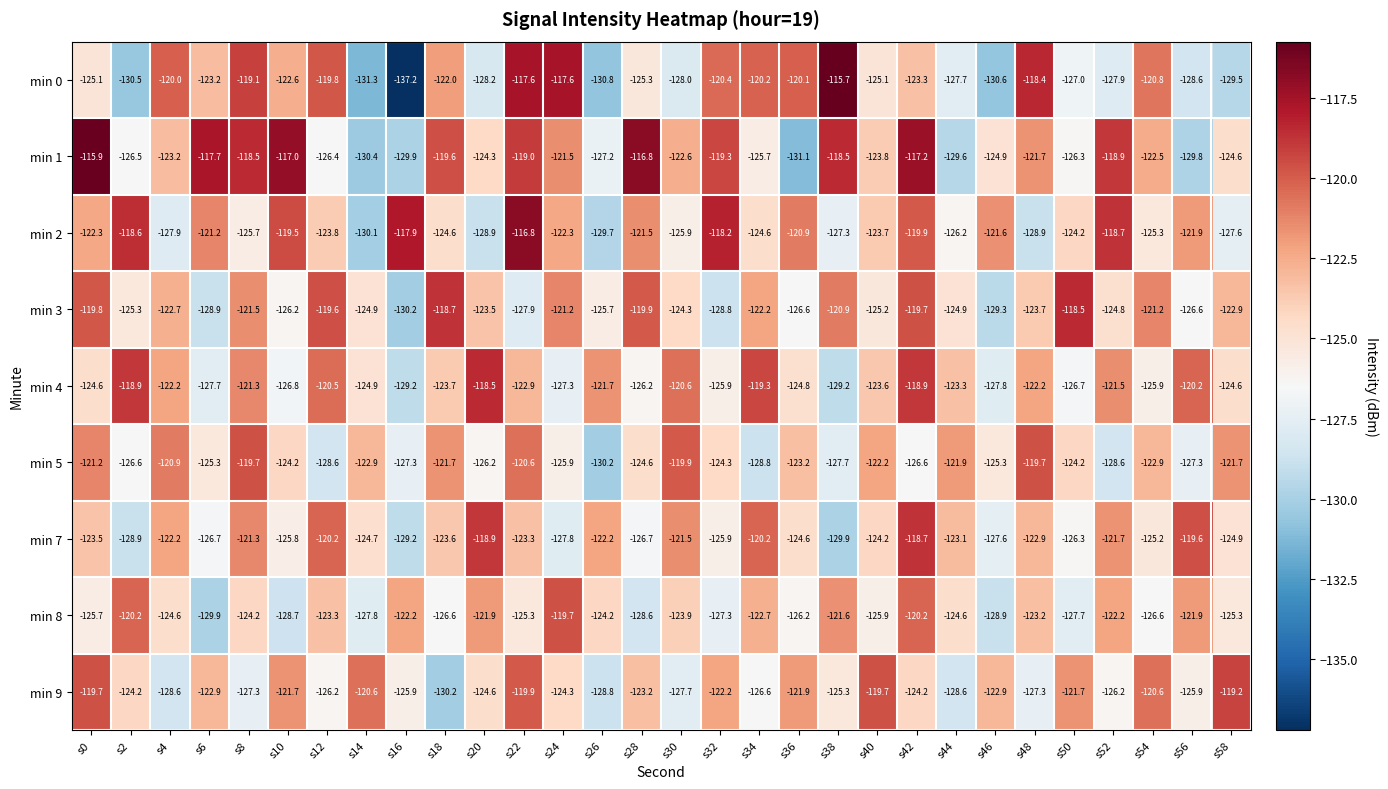

The min 5 series shows -49.5 at s28. True or false?

False